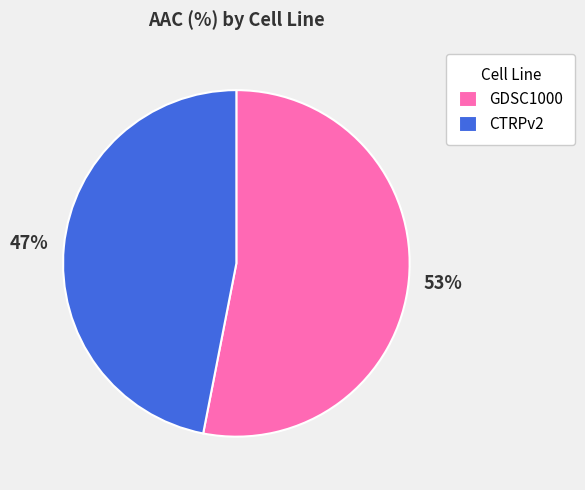

How many slices are in this pie chart?

2